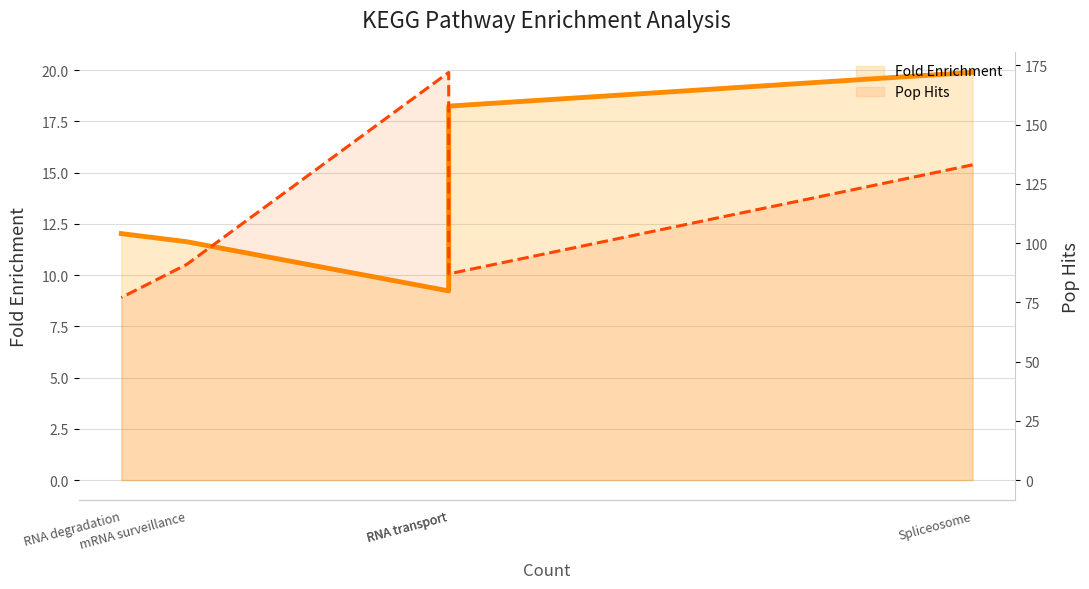

What is the label of the 2nd point from the left?

RNA transport